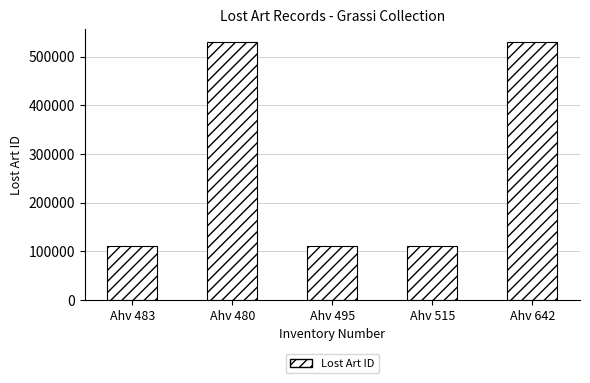

Read the value at Ahv 515, to the nearest 50.

109650